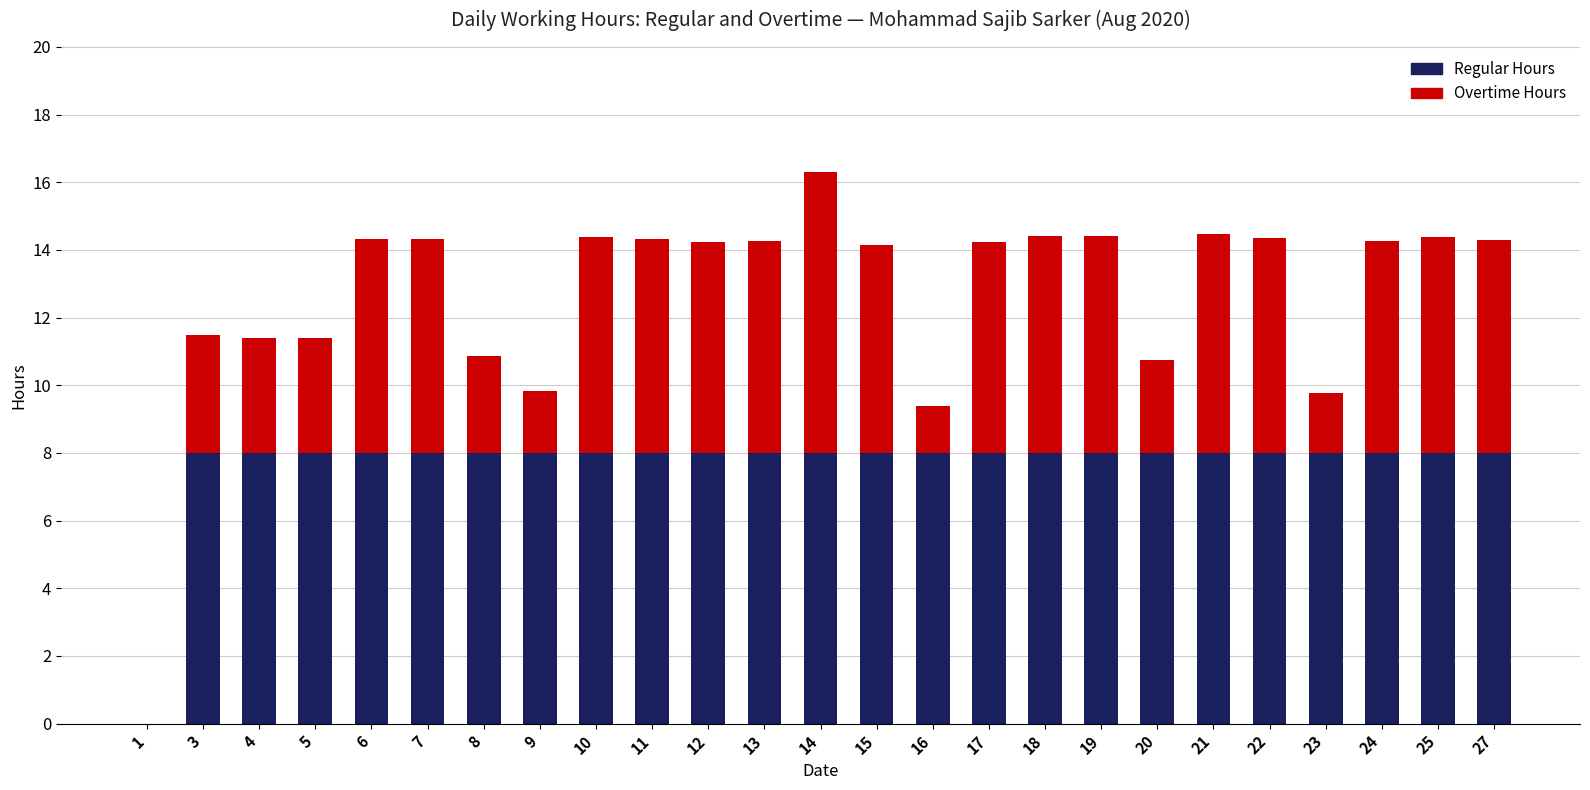

What is the total value across all series at 20?

10.7